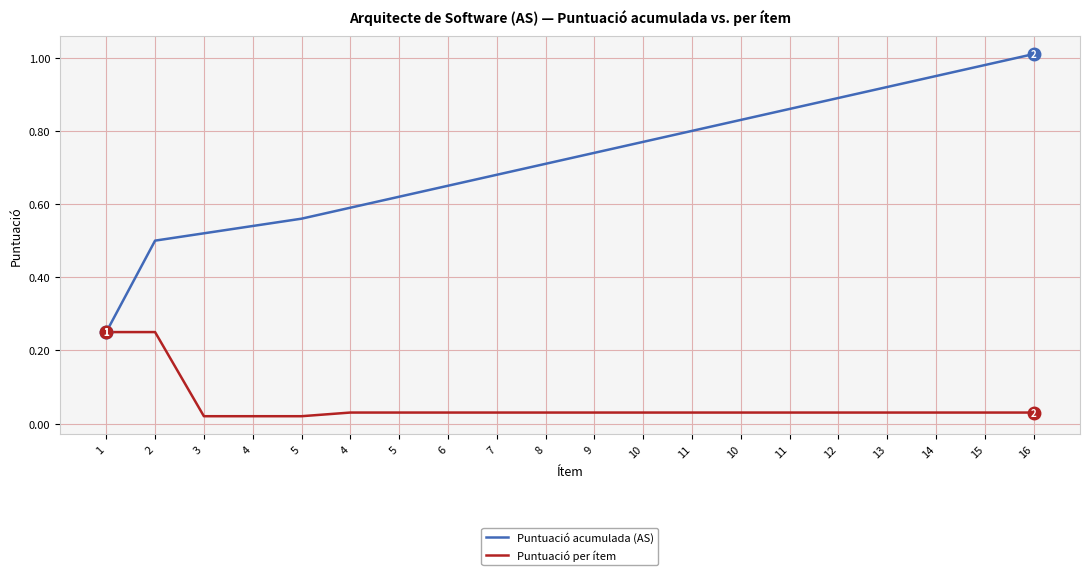

What are all the series names shown in the legend?

Puntuació acumulada (AS), Puntuació per ítem